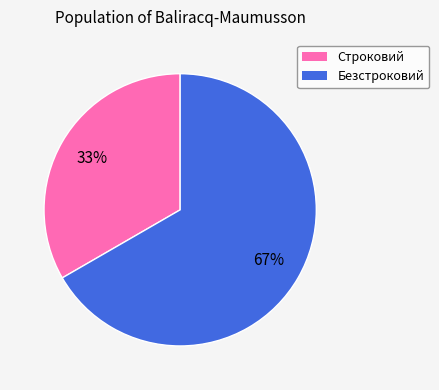

What is the largest slice in the pie chart?

Безстроковий